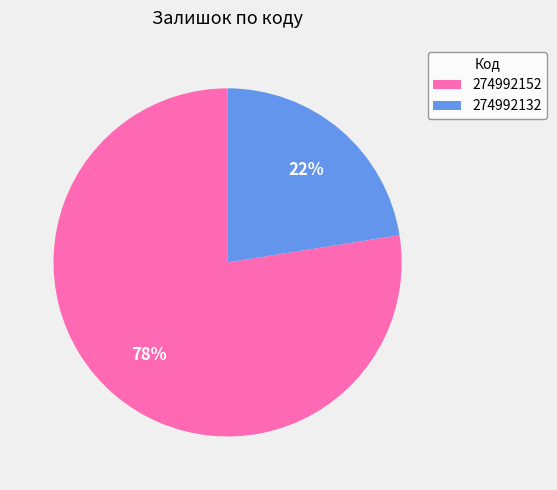

How many segments does this pie chart have?

2